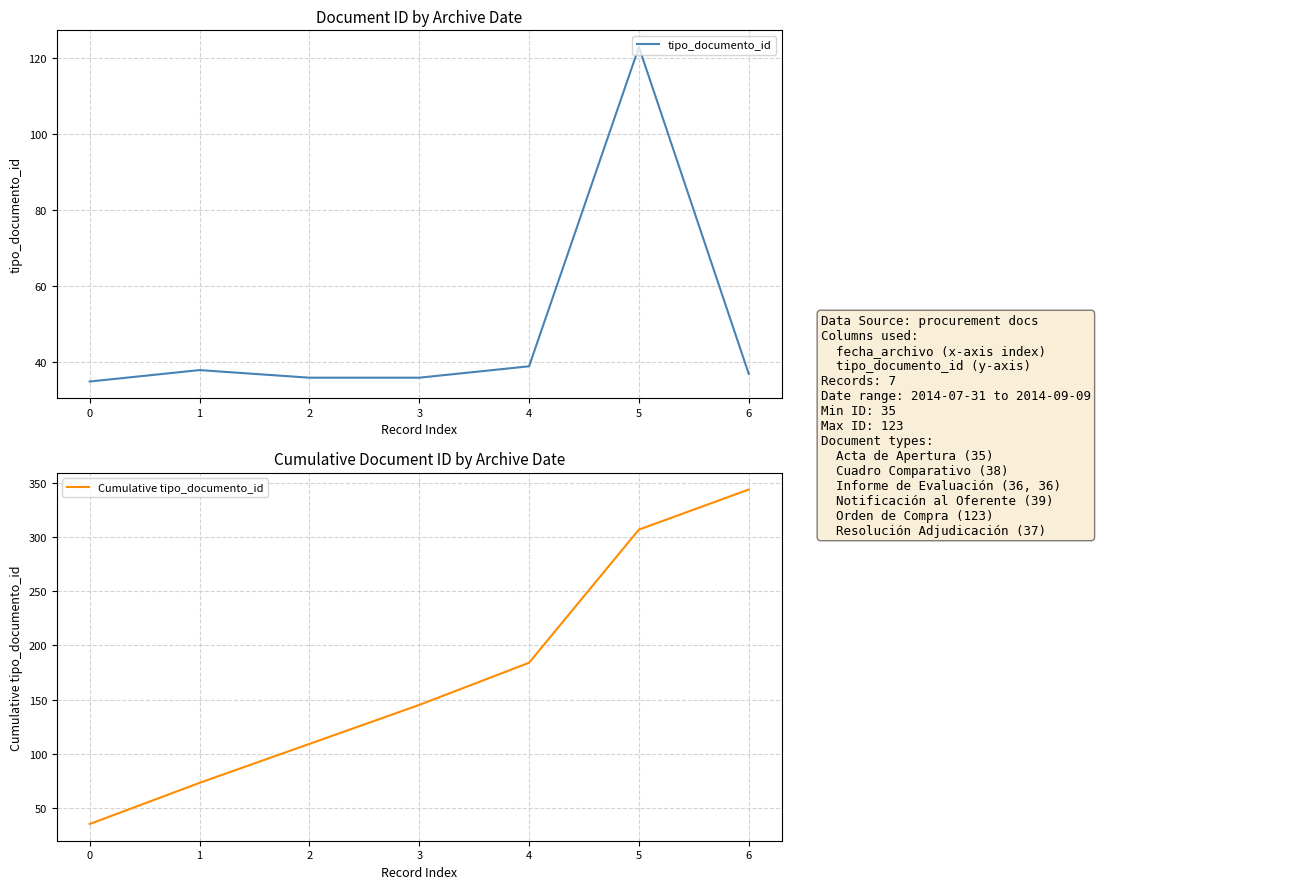

What is the difference between the Cumulative tipo_documento_id values at 0 and 3?

110